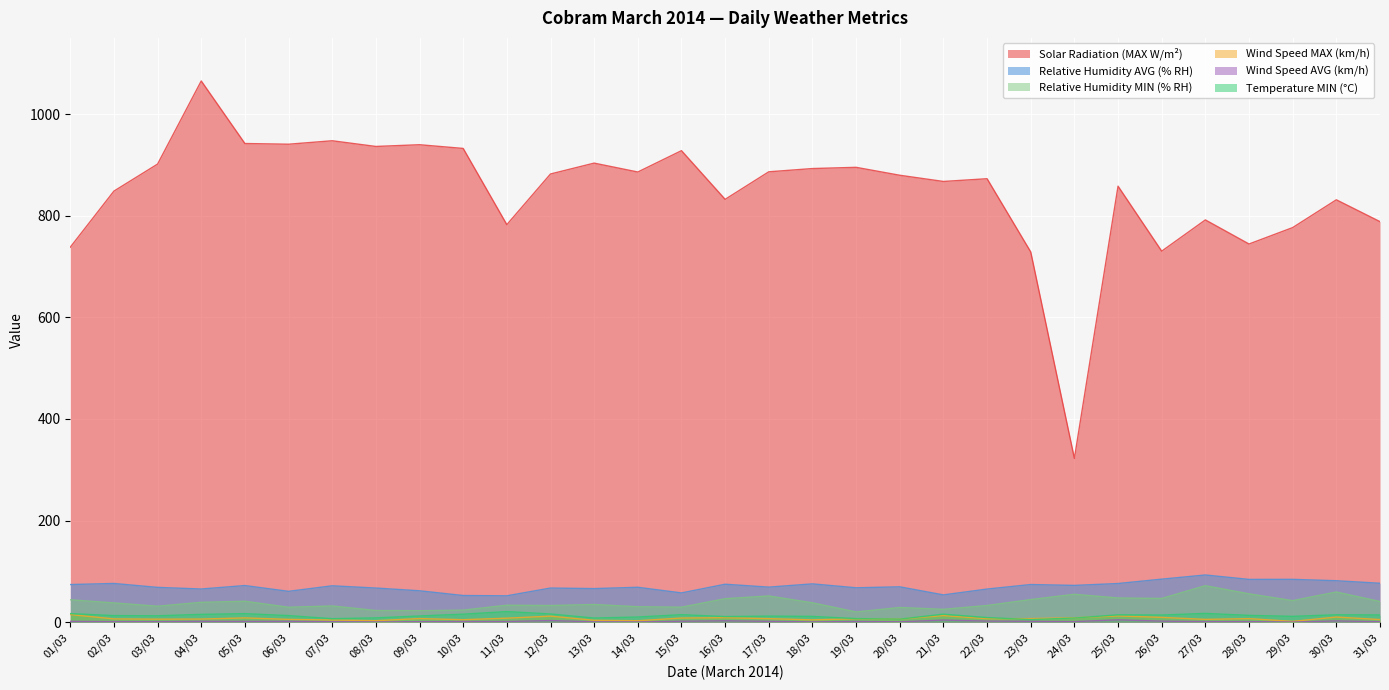

Rank the categories by Temperature MIN (°C) value from lowest to highest.

23/03, 20/03, 07/03, 19/03, 13/03, 24/03, 08/03, 22/03, 14/03, 16/03, 18/03, 29/03, 17/03, 09/03, 03/03, 02/03, 06/03, 28/03, 26/03, 31/03, 25/03, 30/03, 15/03, 04/03, 10/03, 21/03, 12/03, 05/03, 01/03, 27/03, 11/03